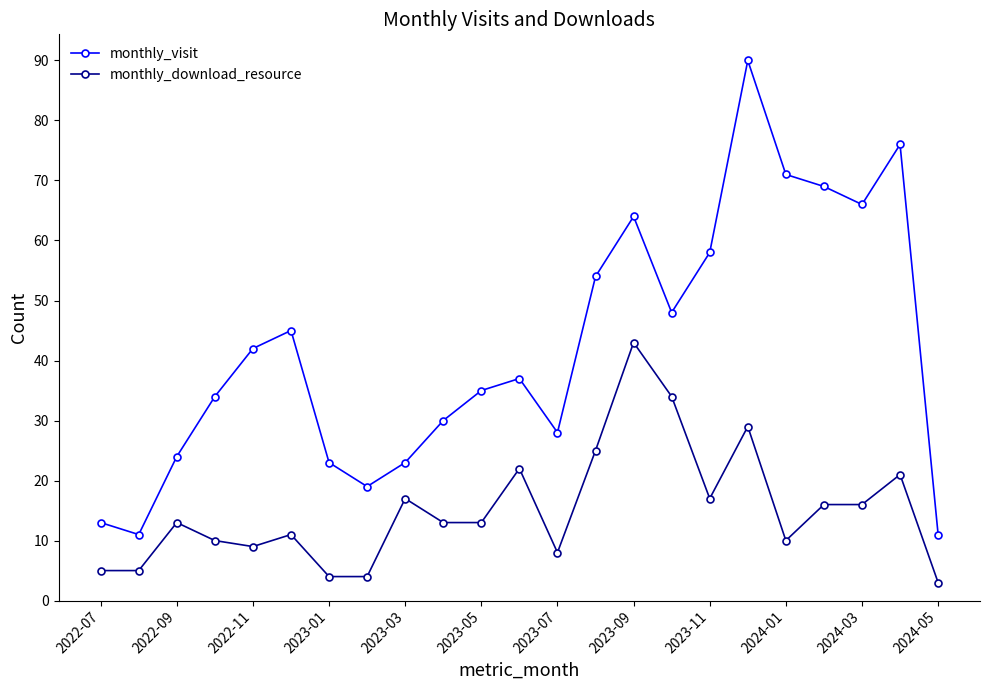

True or false: monthly_visit and monthly_download_resource intersect in this chart.

False